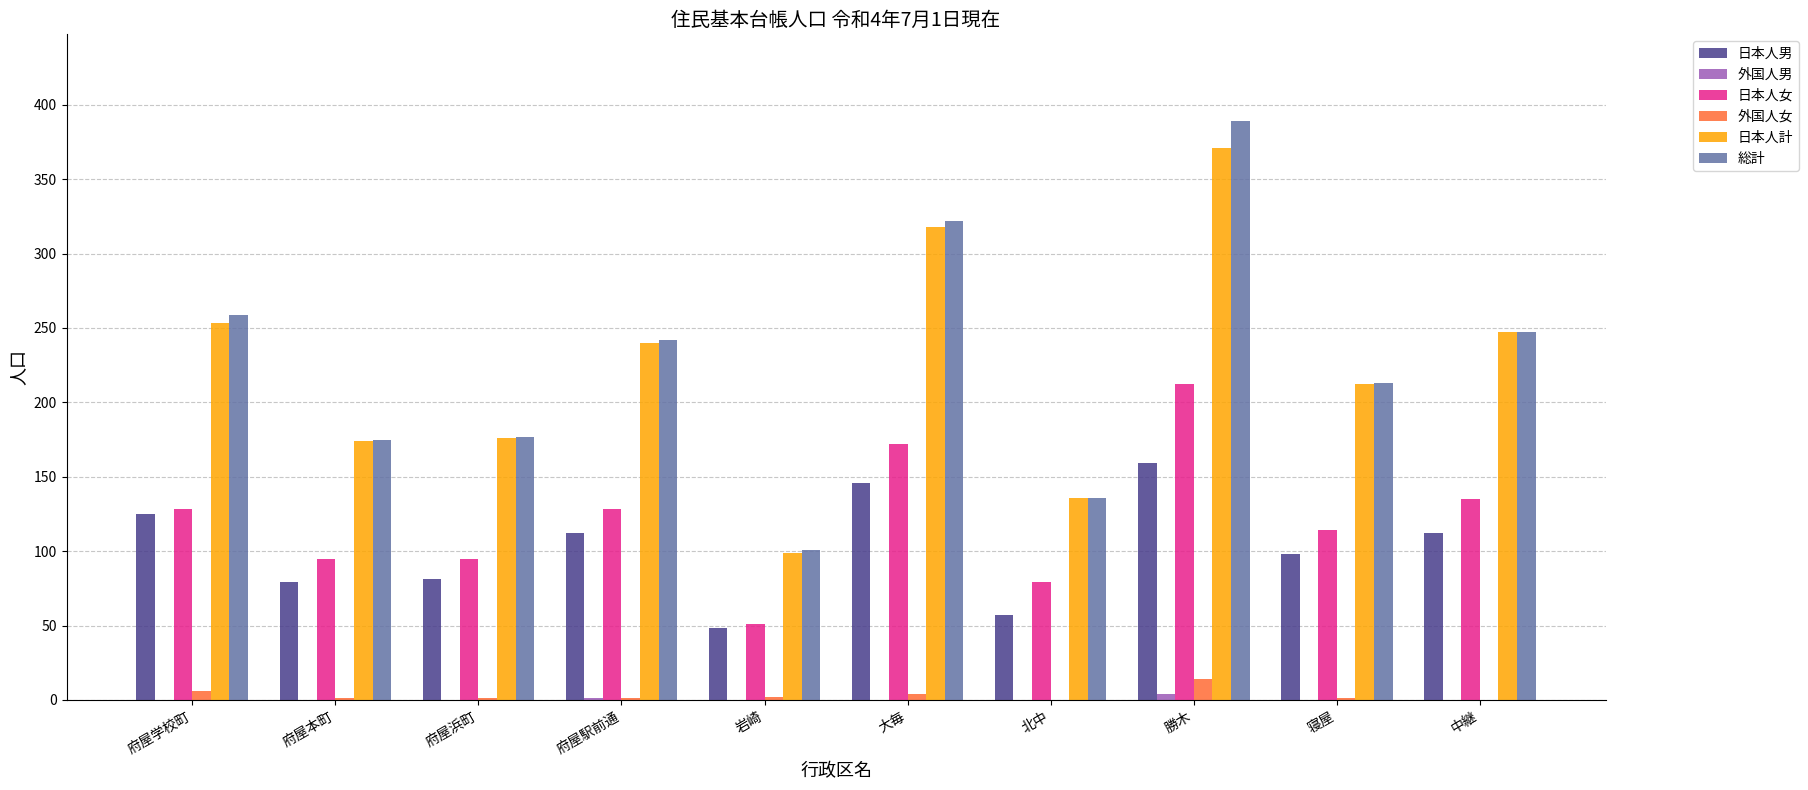

Which series has the widest spread of values?

総計